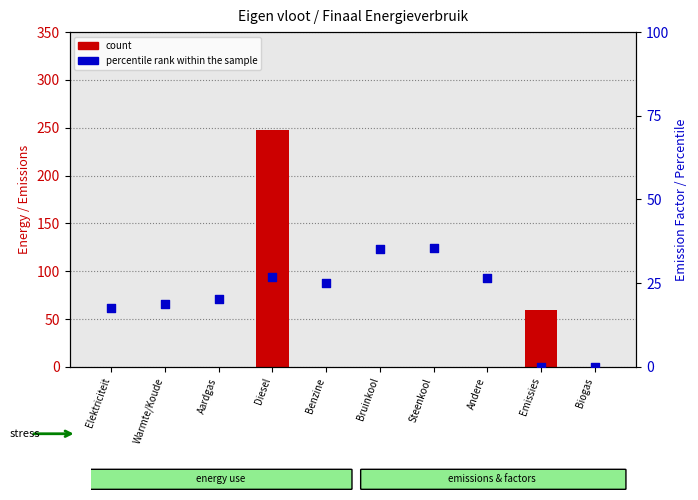

Which series has the widest spread of Y values?

count